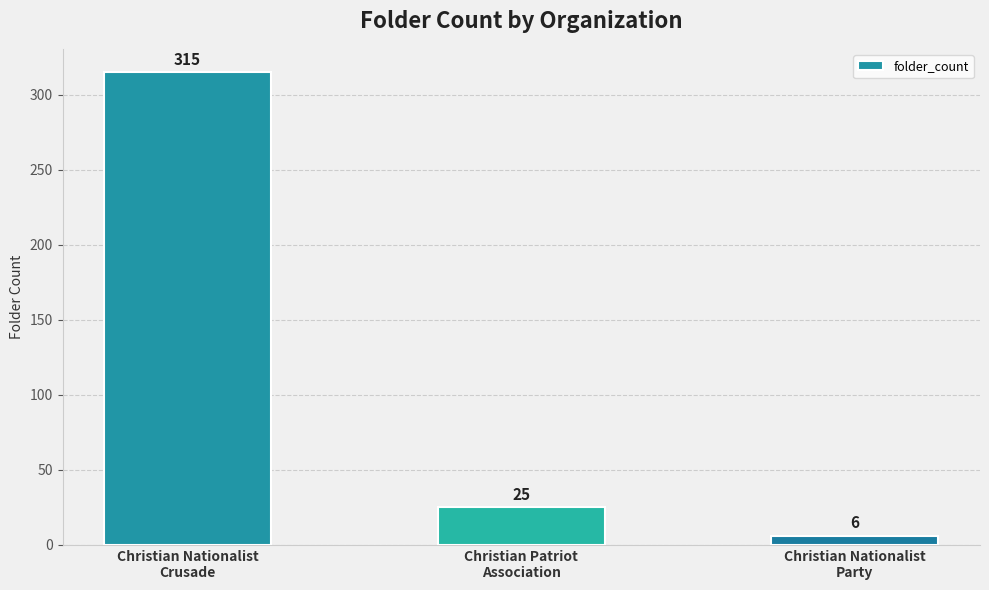

What is the label of the 2nd bar from the left?

Christian Patriot
Association